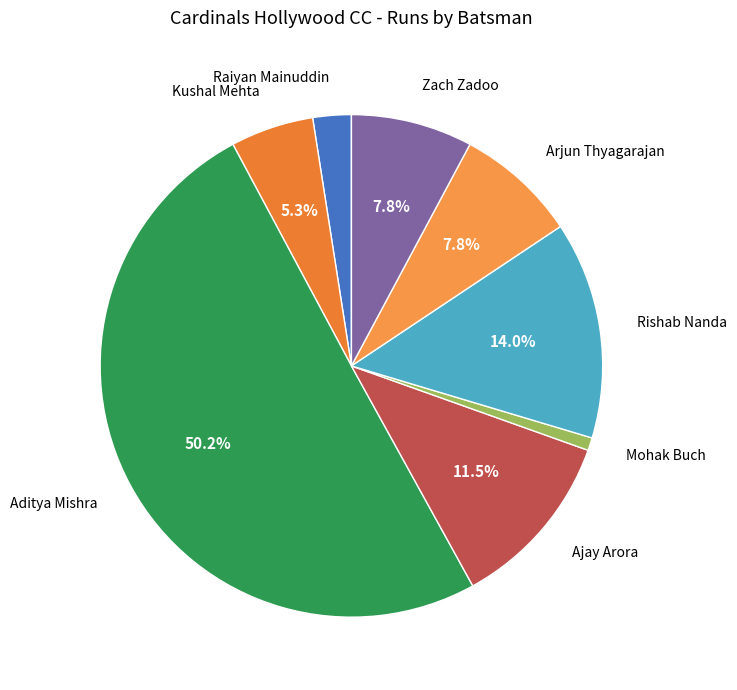

How many segments does this pie chart have?

8